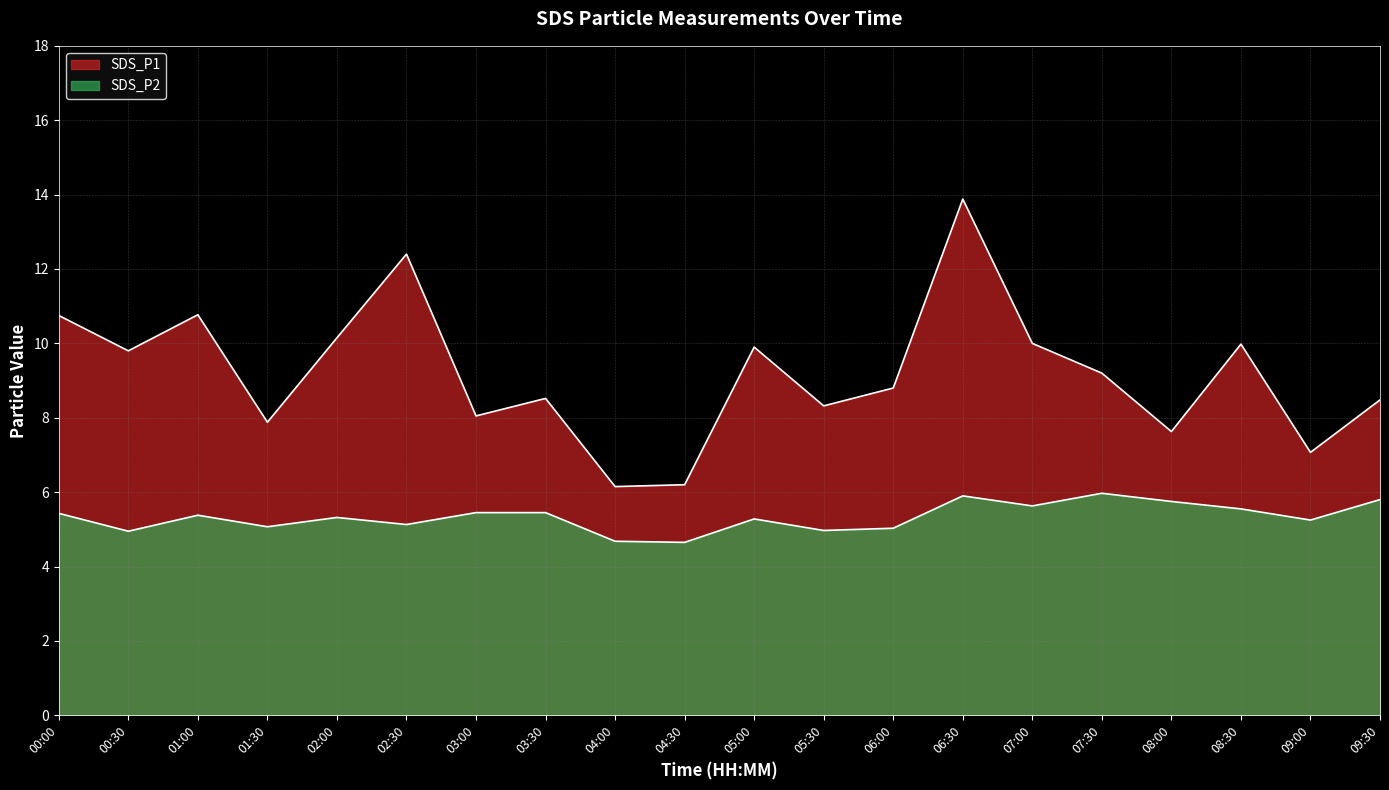

True or false: SDS_P1 and SDS_P2 cross at least once.

False